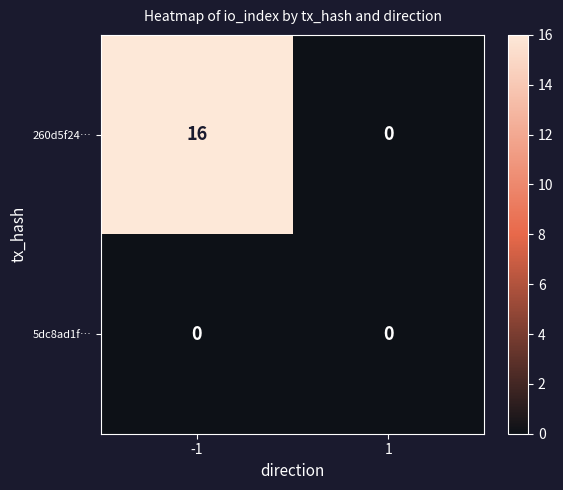

At -1, list the series in order from largest to smallest.

260d5f24…, 5dc8ad1f…